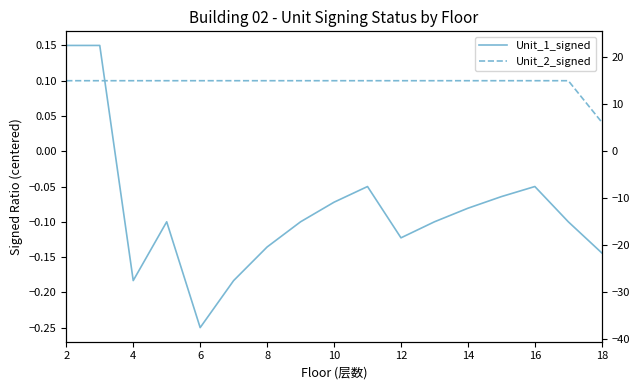

Count the number of data series in this chart.

2